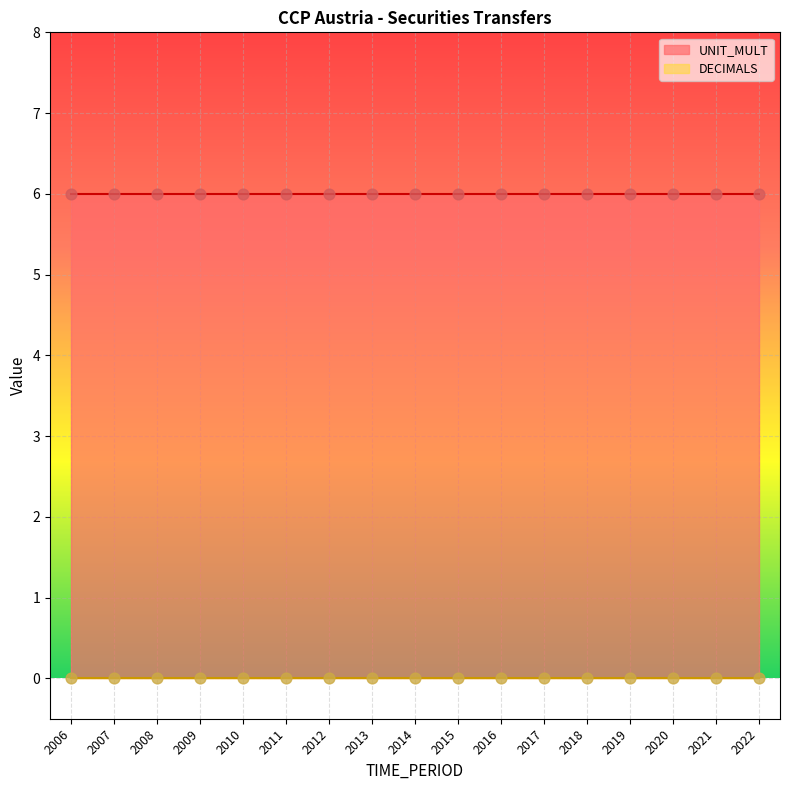

Which series has the largest total across all categories?

UNIT_MULT